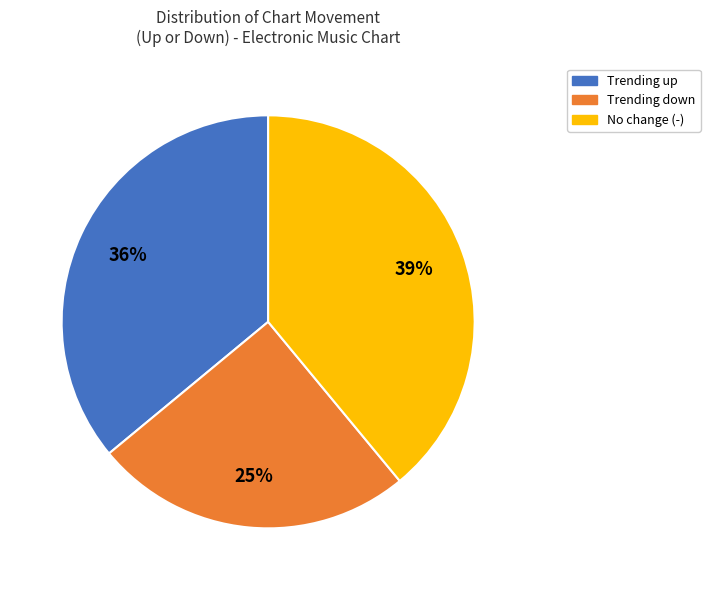

Is there a majority slice in this chart?

No